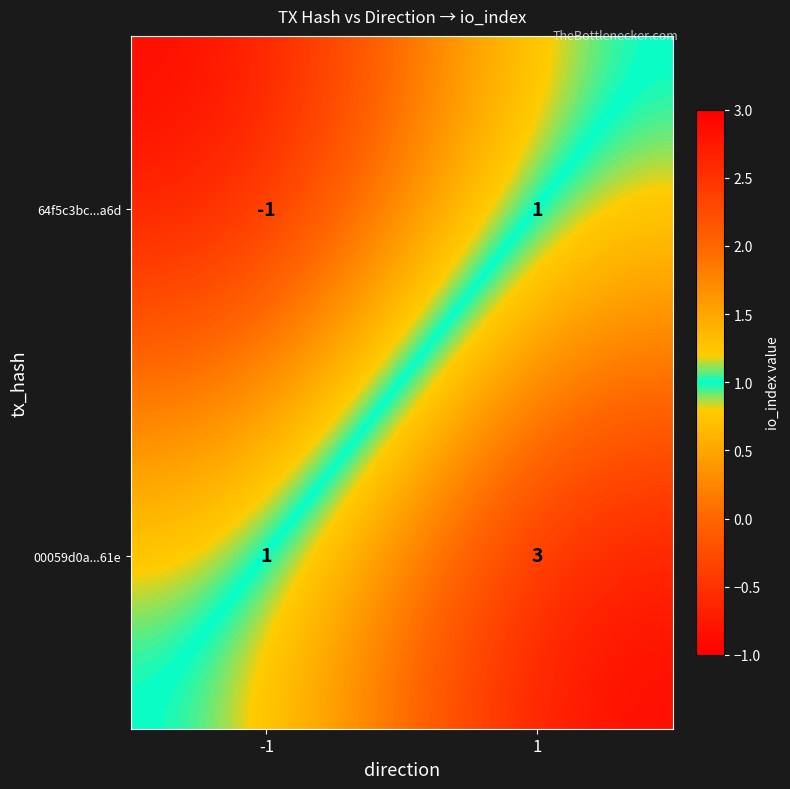

What is the greatest value displayed?

3